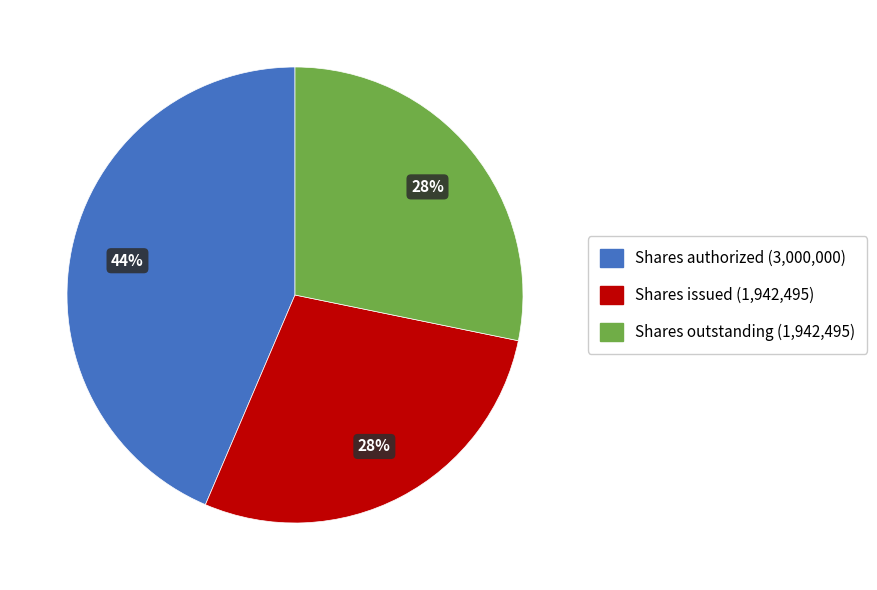

Does any single category account for the majority?

No